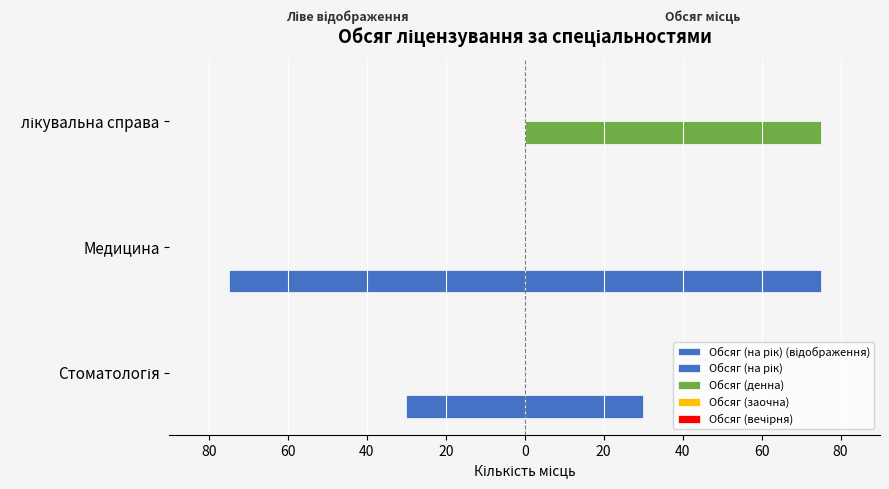

What is the minimum value shown in the chart?

-75.0